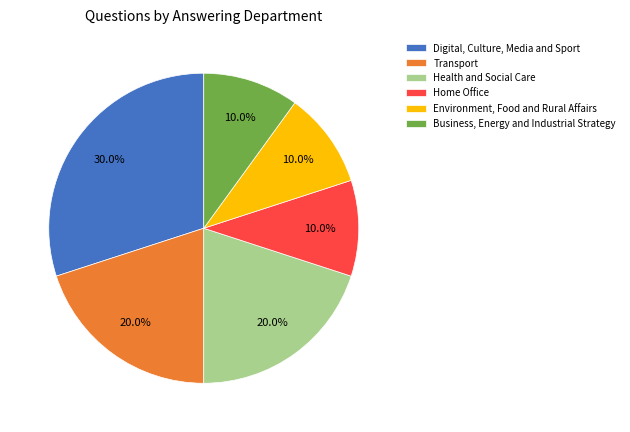

Do Health and Social Care and Environment, Food and Rural Affairs together represent more than half of the pie?

No